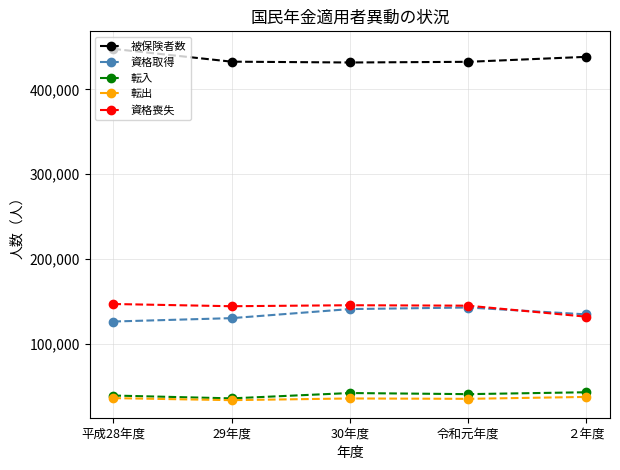

True or false: 転出 and 資格取得 intersect in this chart.

False